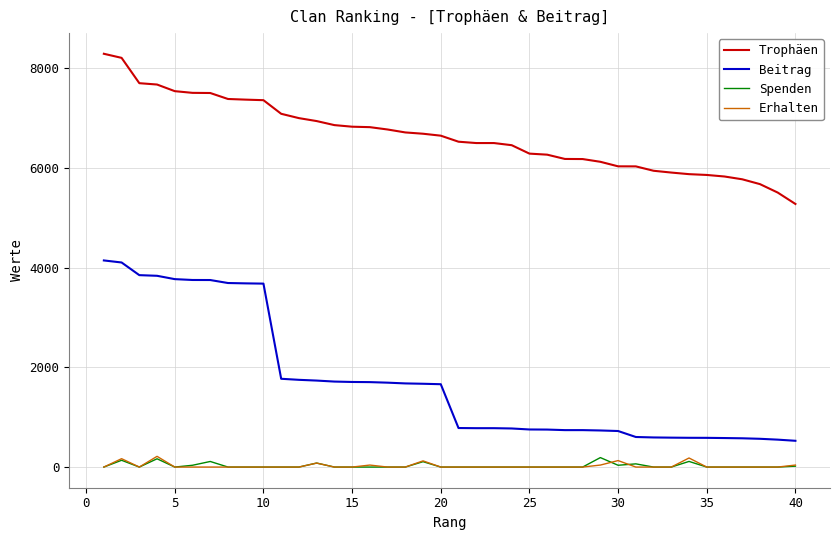

What is the difference between the second highest and second lowest values in the Spenden series?

166